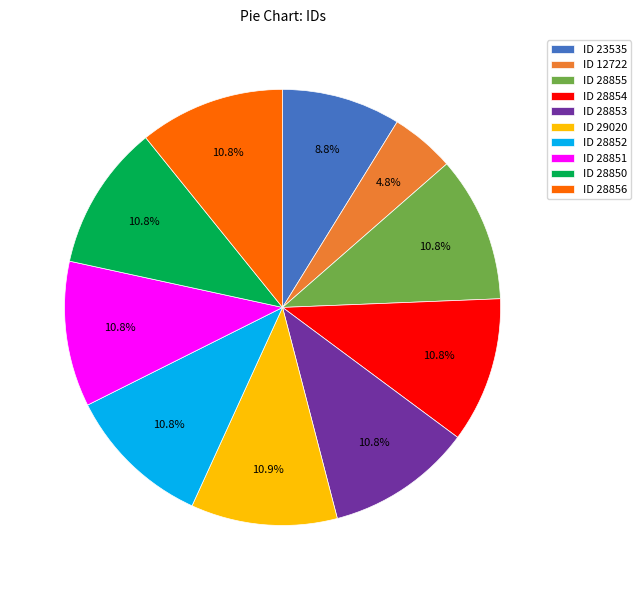

Is there any slice that represents more than half of the pie?

No